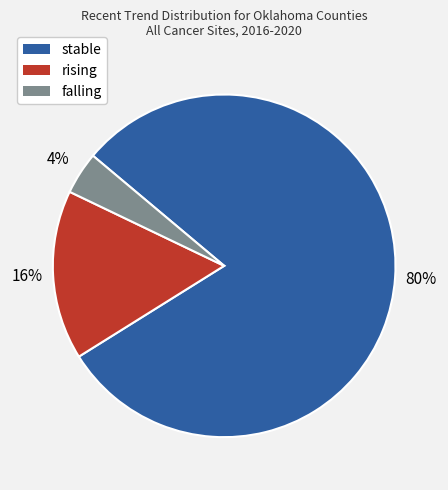

The rising slice represents 16% of the pie. True or false?

True